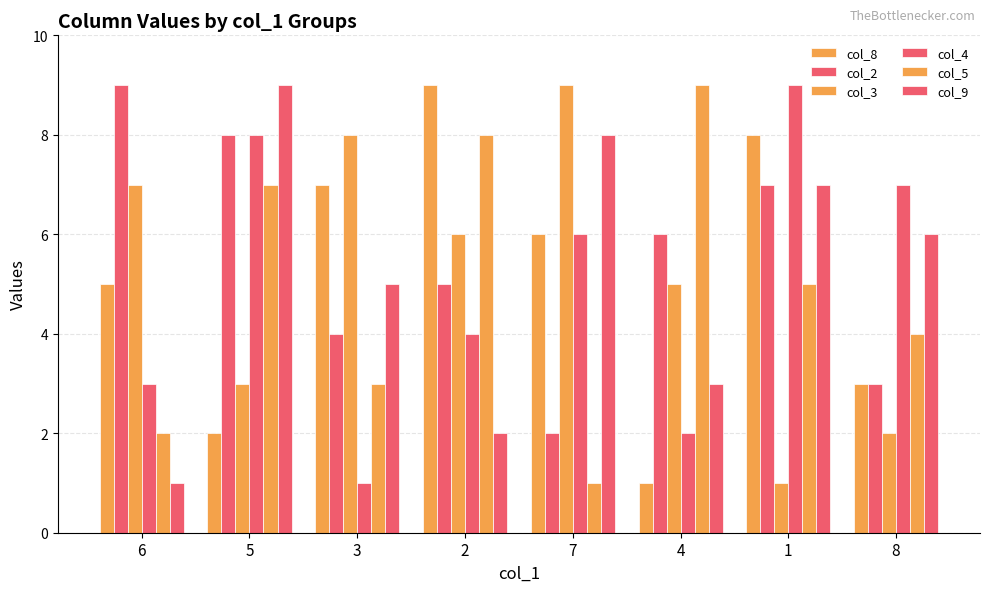

What is the difference between the col_5 values at 2 and 6?

6